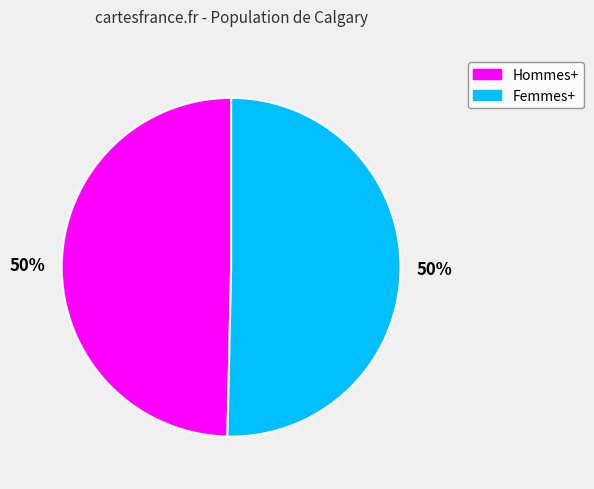

To the nearest percent, what is the combined percentage of Femmes+ and Hommes+?

100%